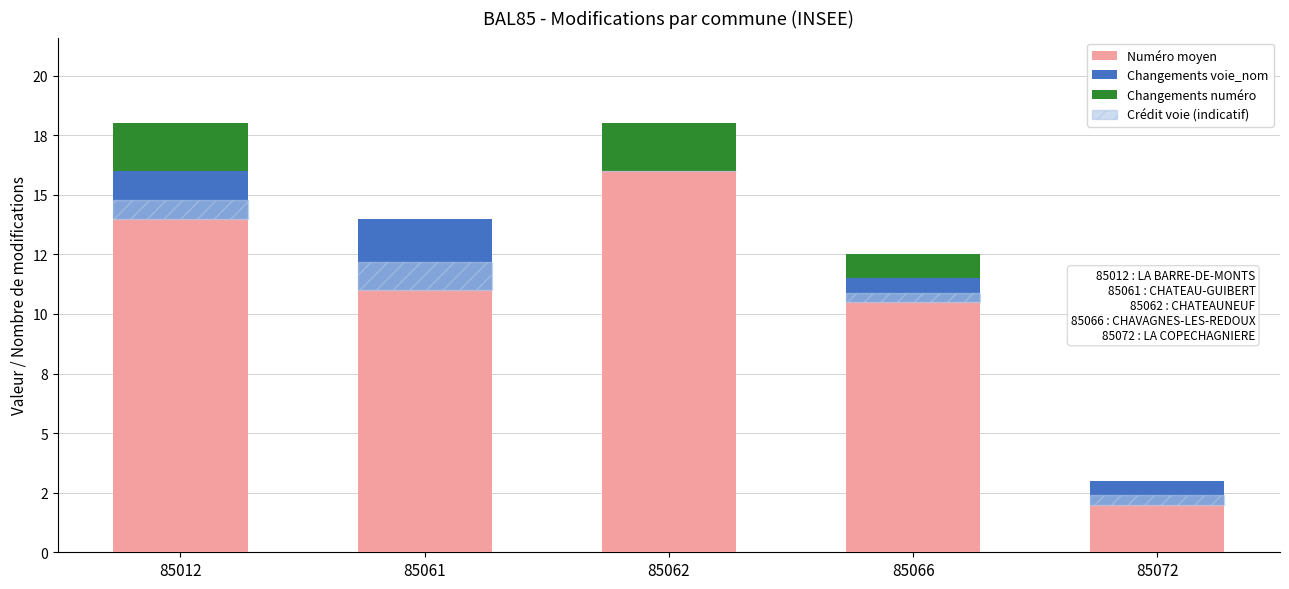

Which category has the highest value in the Numéro moyen series?

85062